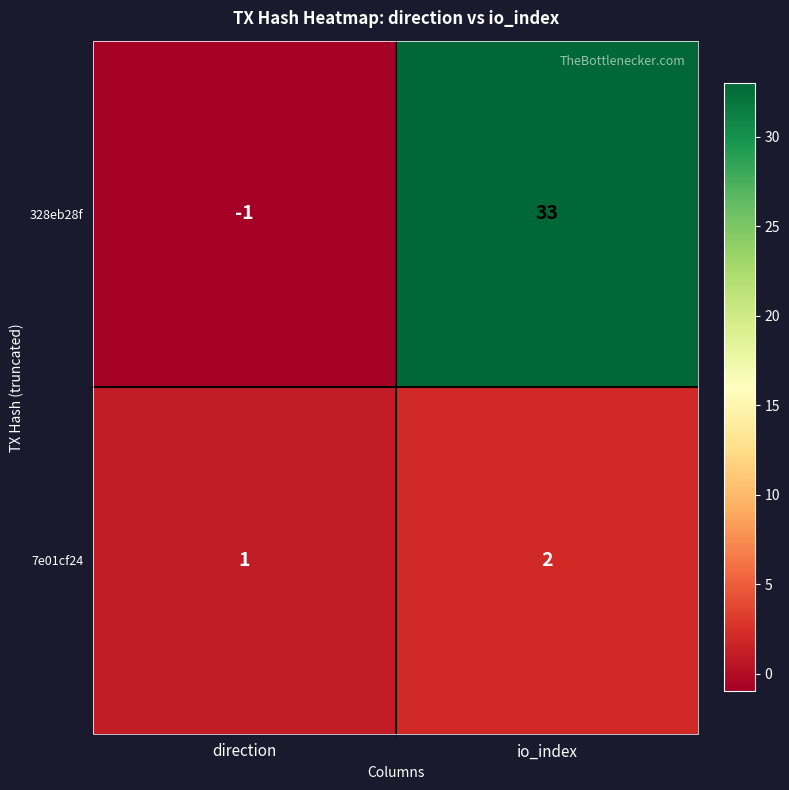

The 7e01cf24 series shows 0 at direction. True or false?

False